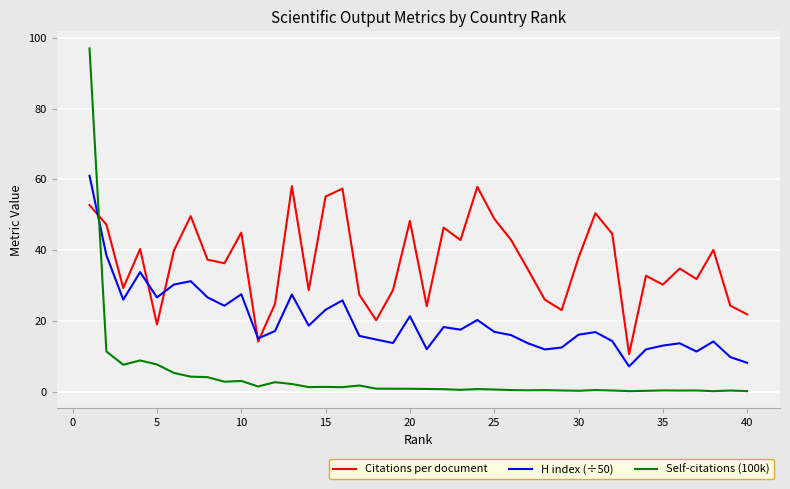

Rank the series by their maximum value, from lowest to highest.

Citations per document, H index (÷50), Self-citations (100k)